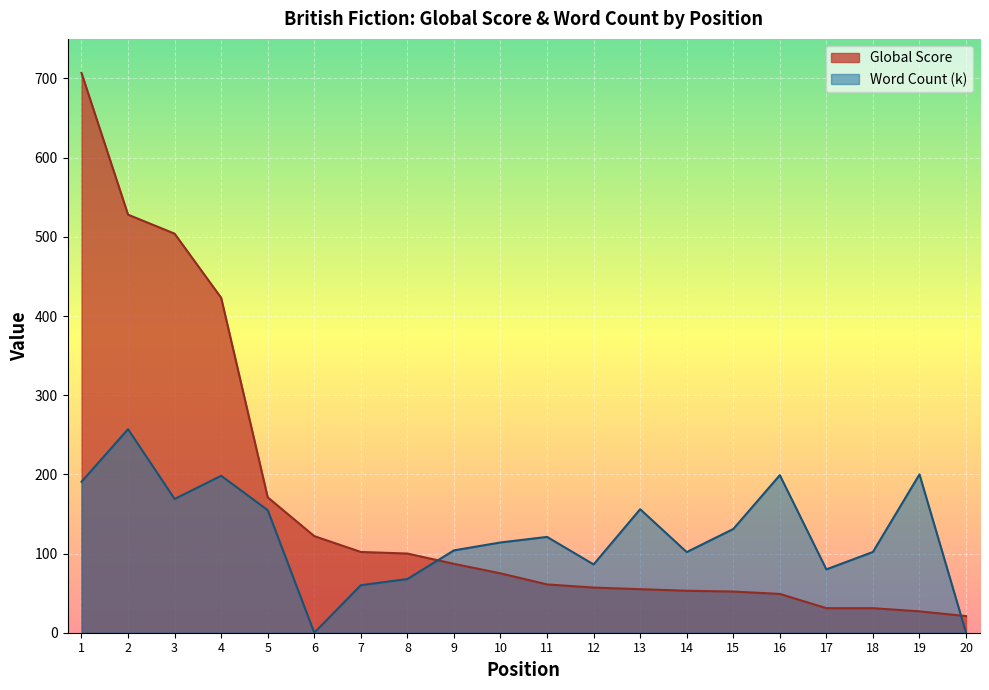

Where do Word Count (k) and Global Score first cross each other?

8 and 9